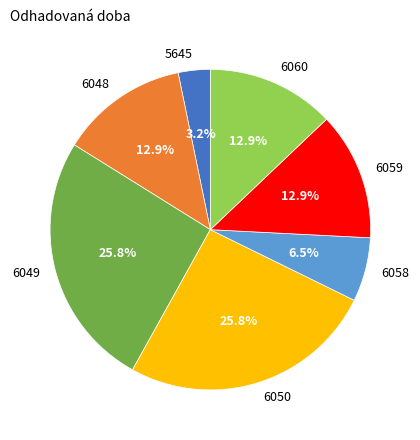

The 6059 slice represents 13% of the pie. True or false?

True